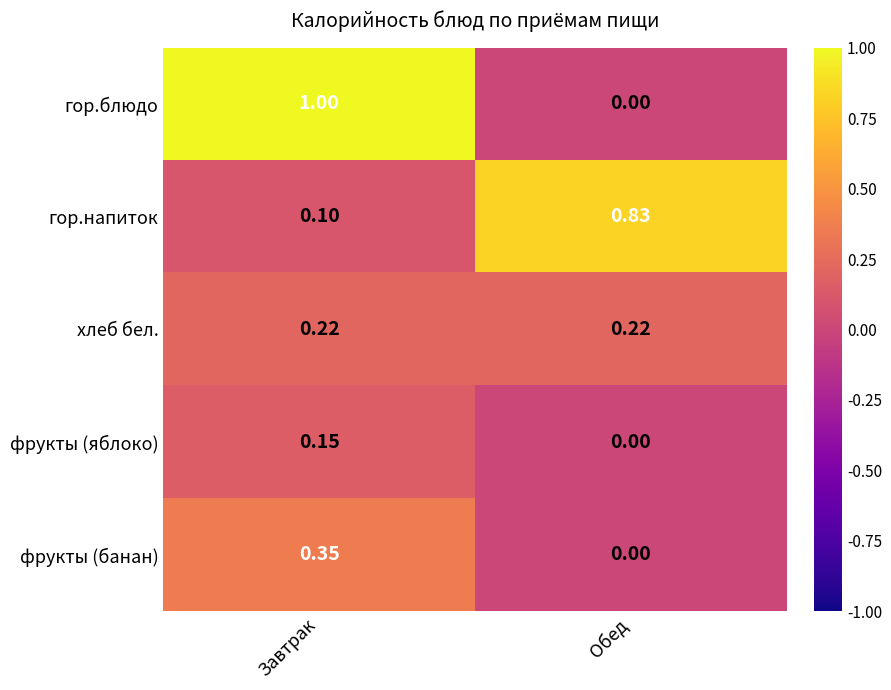

Which label corresponds to the largest value in the chart?

Завтрак